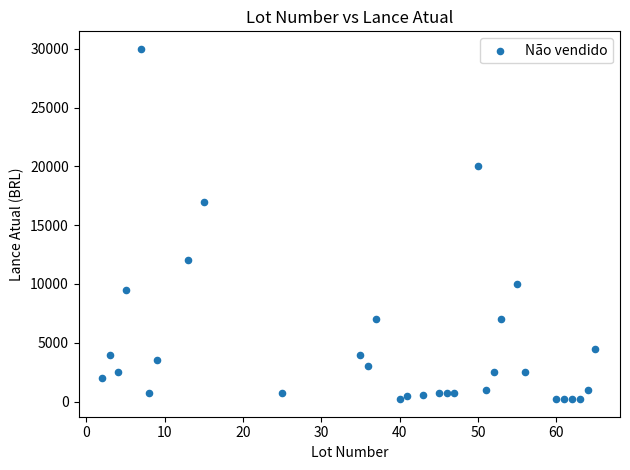

What is the range of Y values (max minus min)?

29800